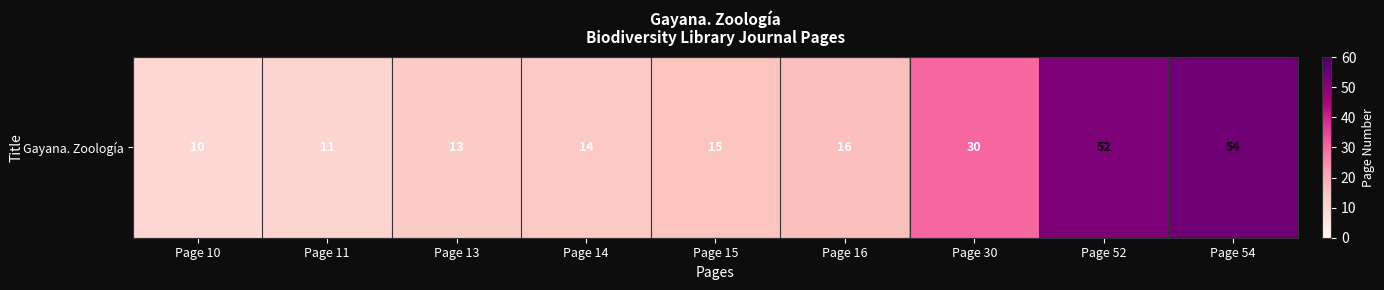

What is the difference between the second highest and second lowest values?

41